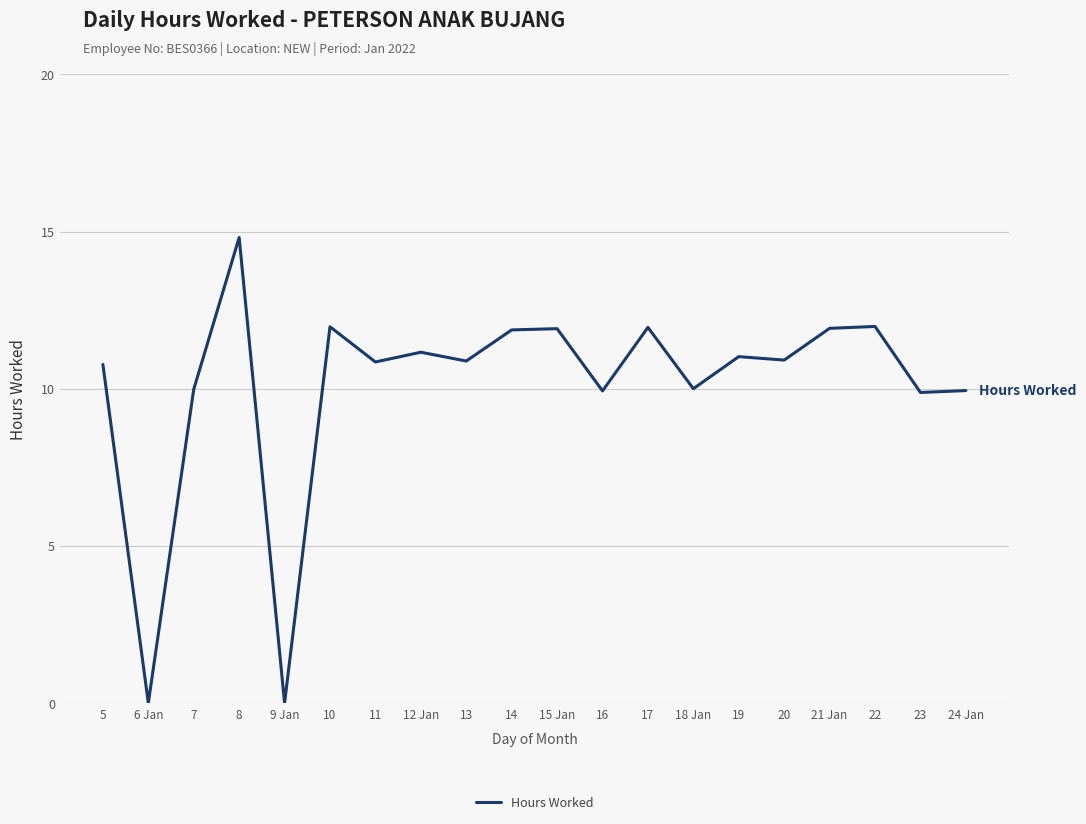

What position from the left is 22?

18